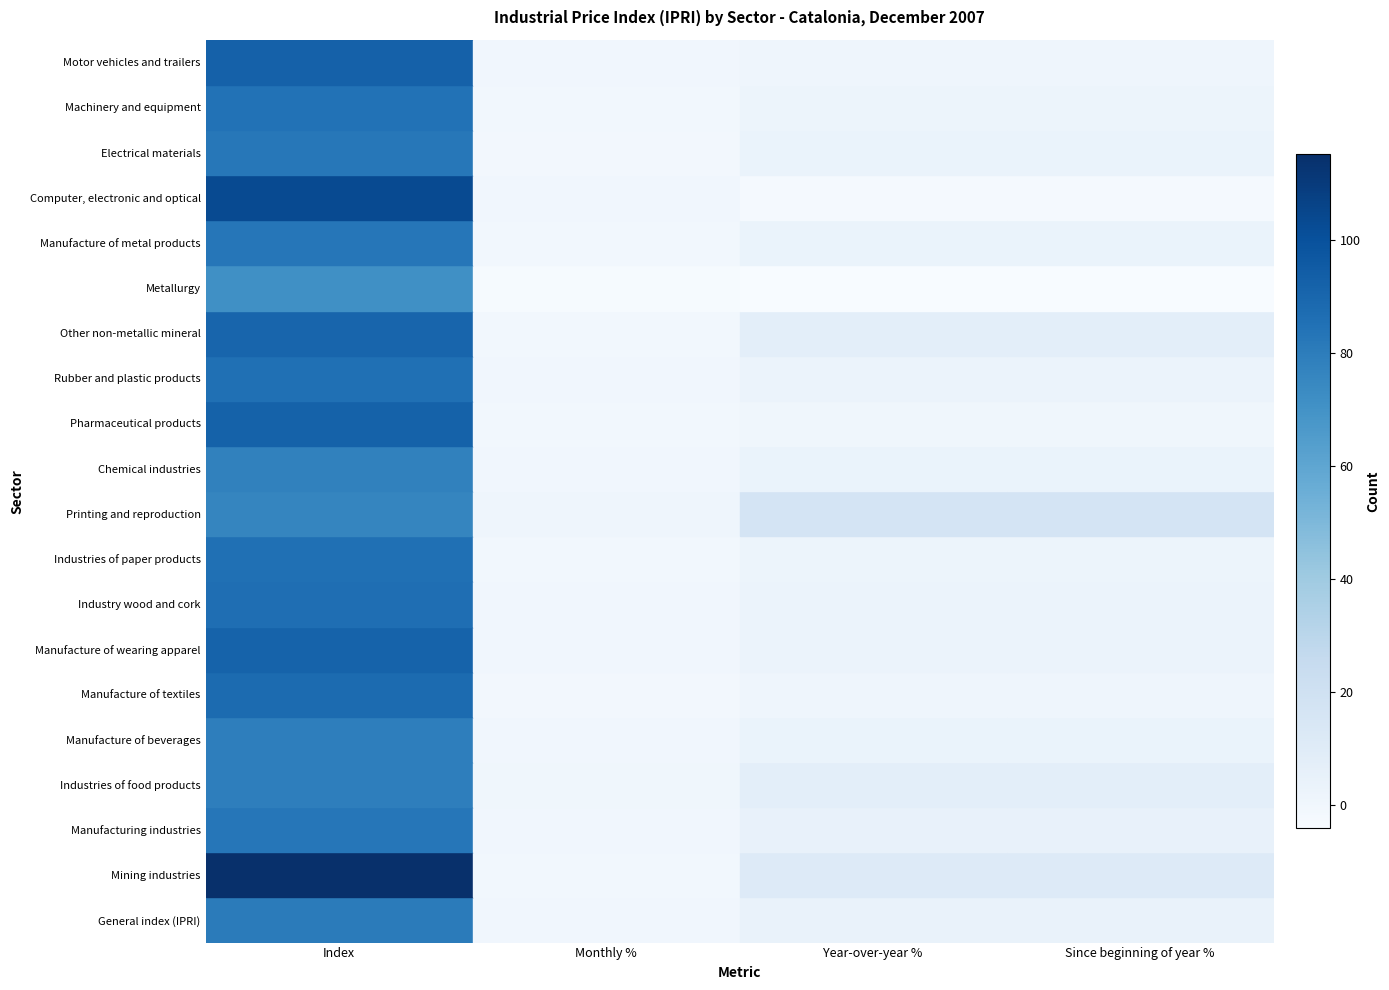

How many values in the Industries of paper products series exceed 0?

3